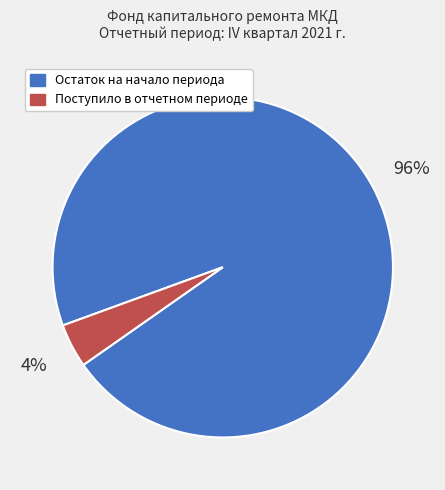

Between Поступило в отчетном периоде and Остаток на начало периода, which is larger?

Остаток на начало периода